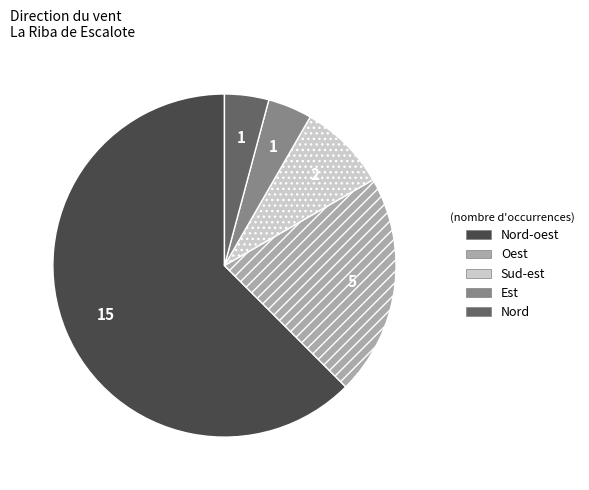

What is the largest slice in the pie chart?

Nord-oest